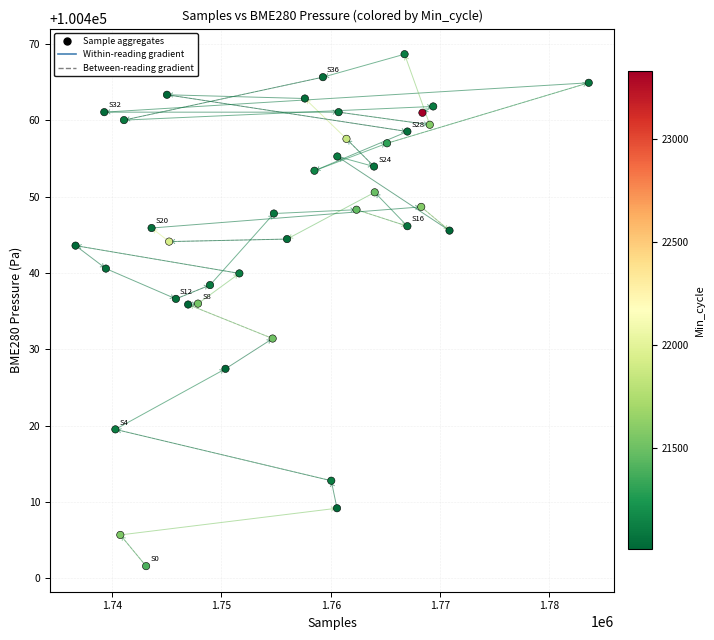

What is the range of X values (max minus min)?

46966.0